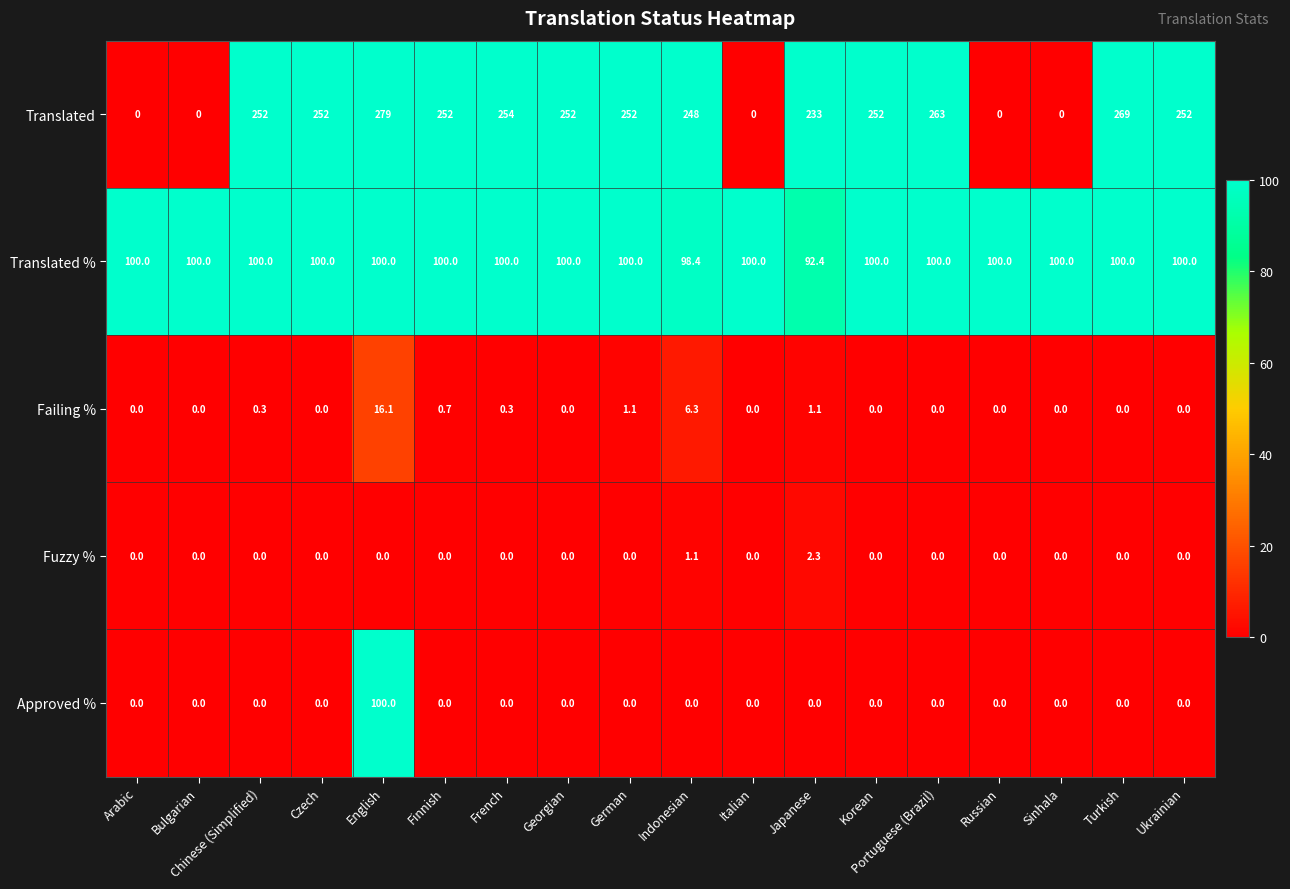

What is the spread (max minus min) of values at Ukrainian?

252.0